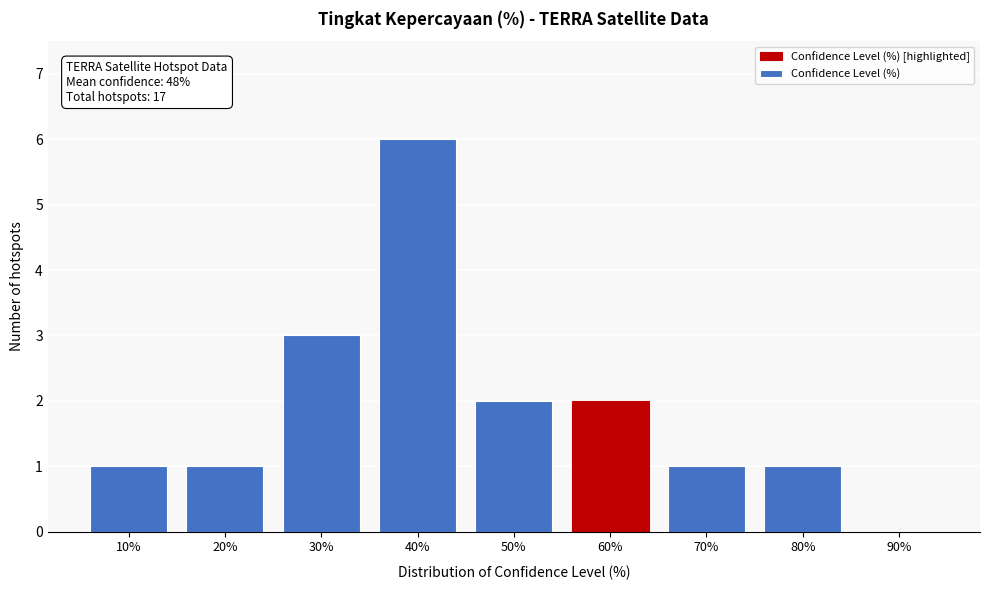

Reading right to left, list all the values displayed in this chart.

90%=0	80%=1	70%=1	60%=2	50%=2	40%=6	30%=3	20%=1	10%=1